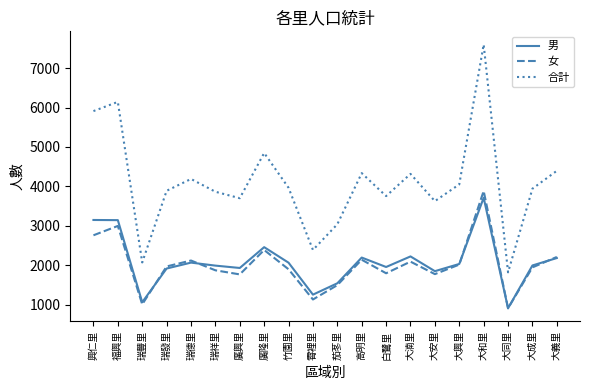

Is it true that 男 equals 3620 at 大湳里?

False